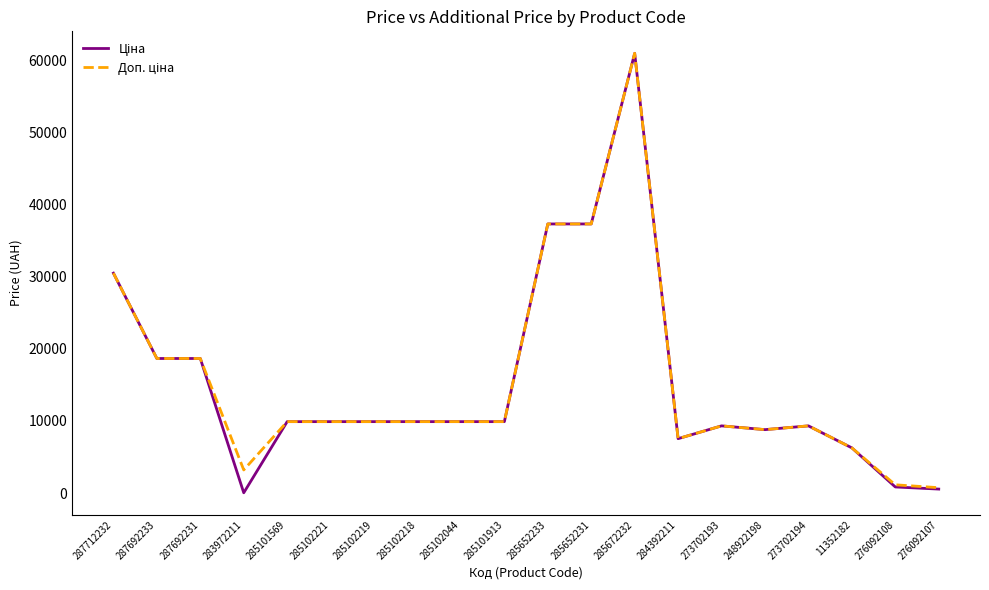

How many distinct data groups are displayed?

2